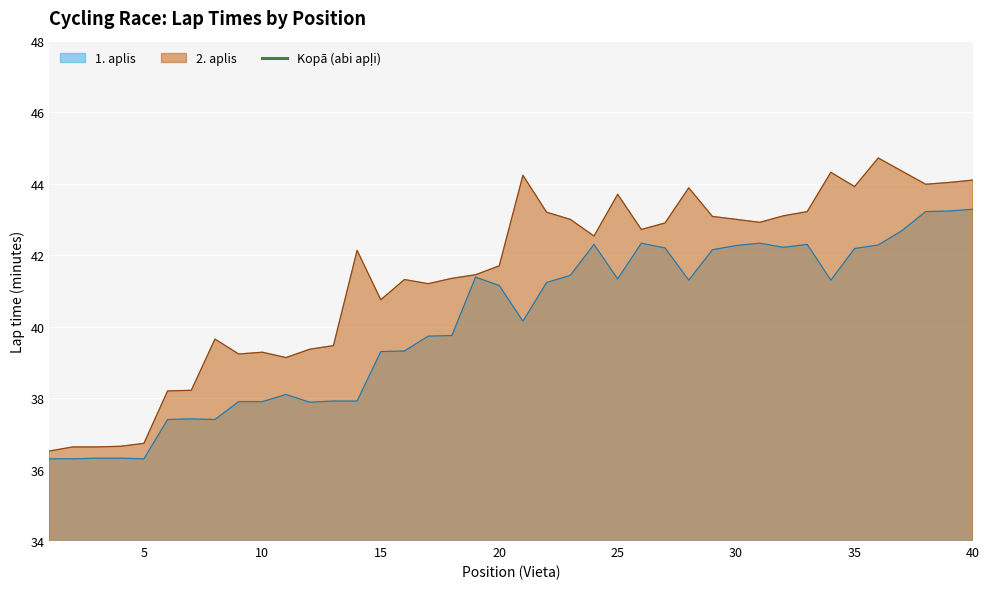

What is the minimum value for 1. aplis?

36.3